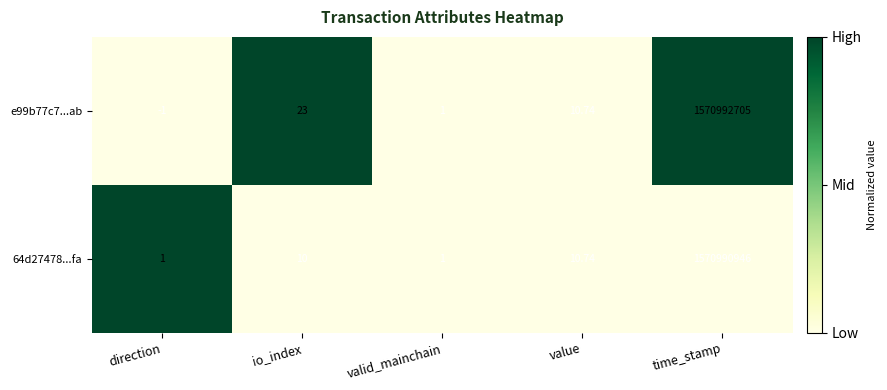

Rank the categories by e99b77c7...ab value from lowest to highest.

direction, valid_mainchain, value, io_index, time_stamp